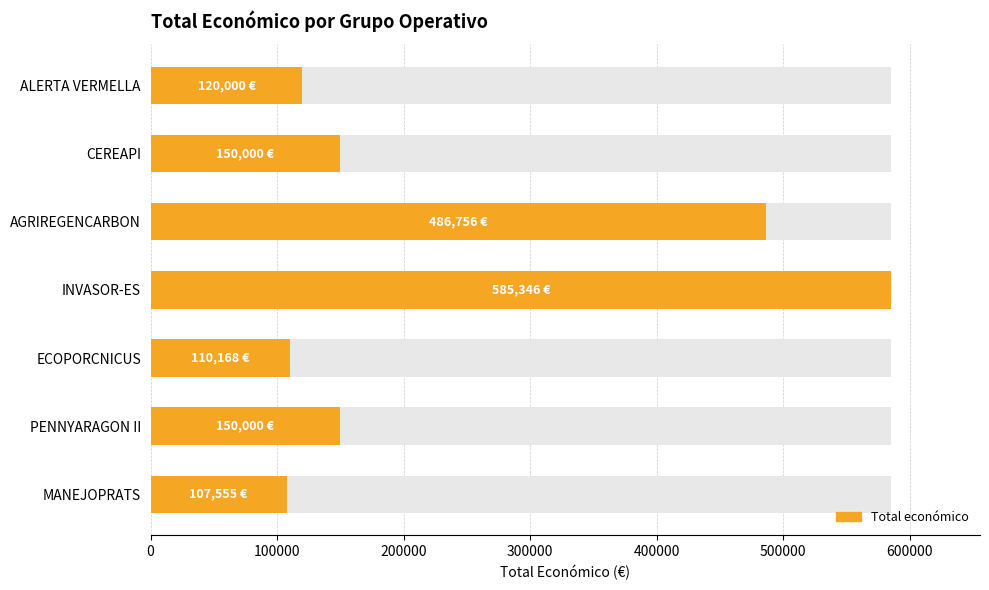

What is the smallest value displayed?

107555